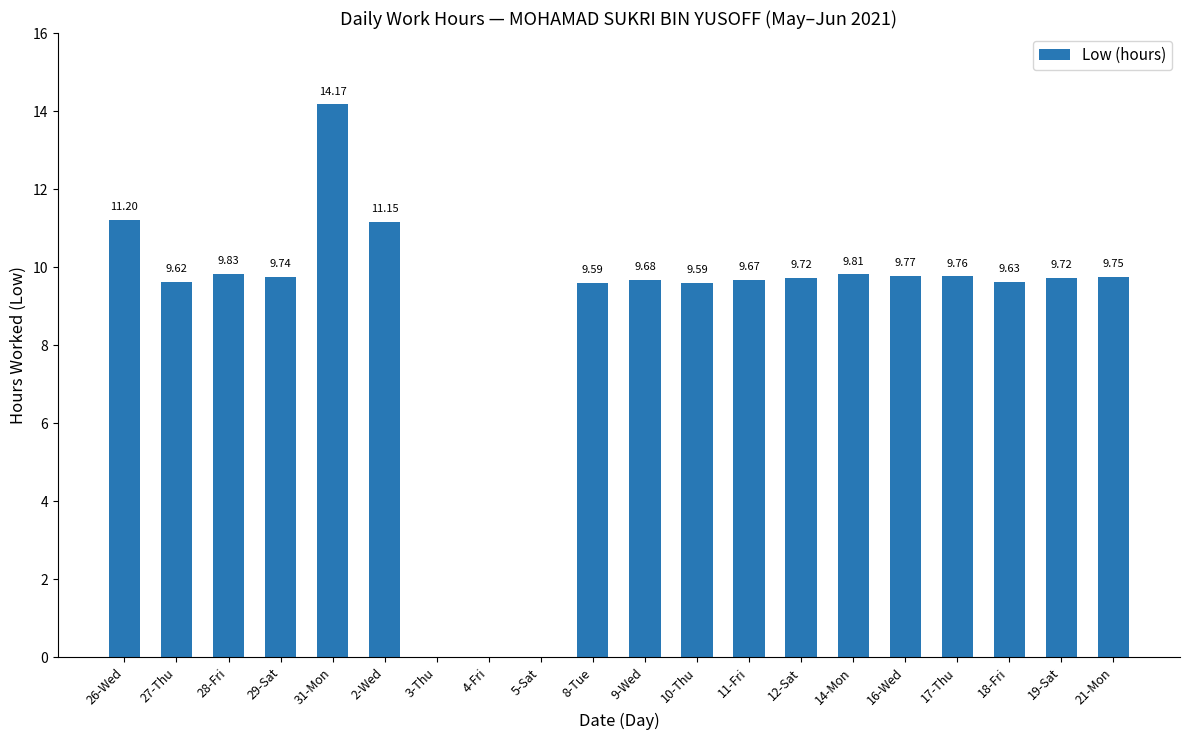

What is the sum of all values?

172.4